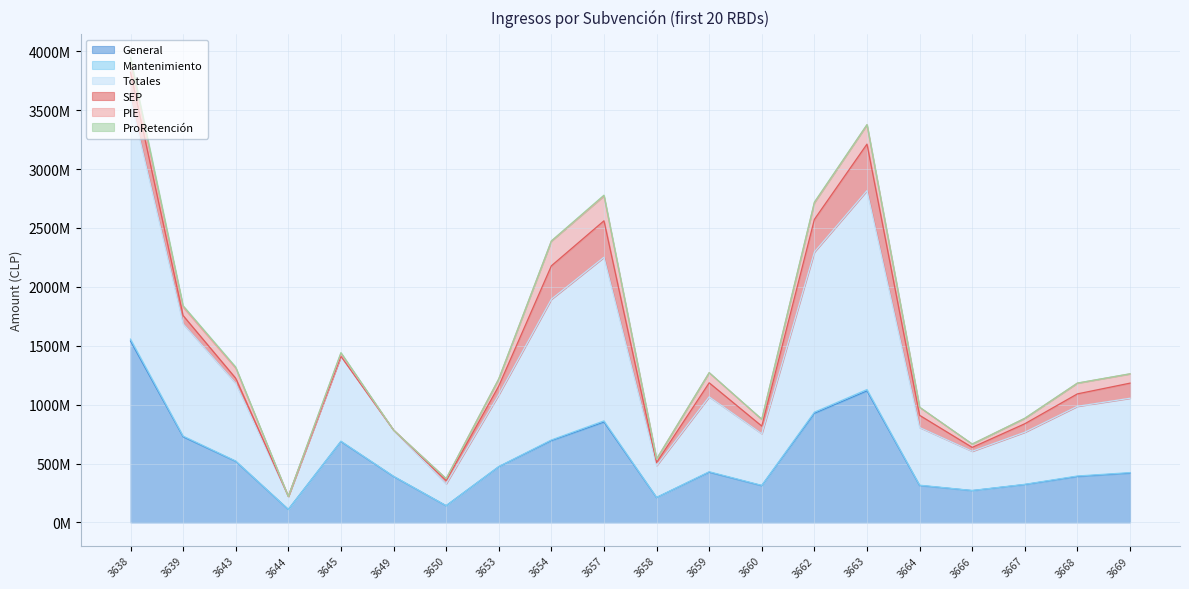

At which category does the chart reach its minimum across all series?

3644